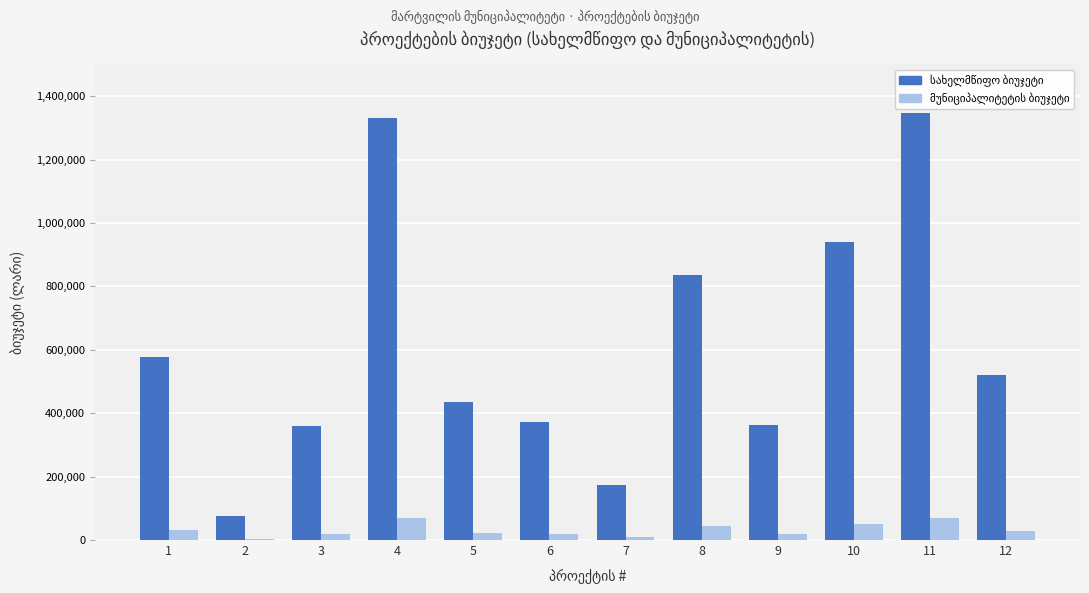

Where does the სახელმწიფო ბიუჯეტი series first go above 519672?

1